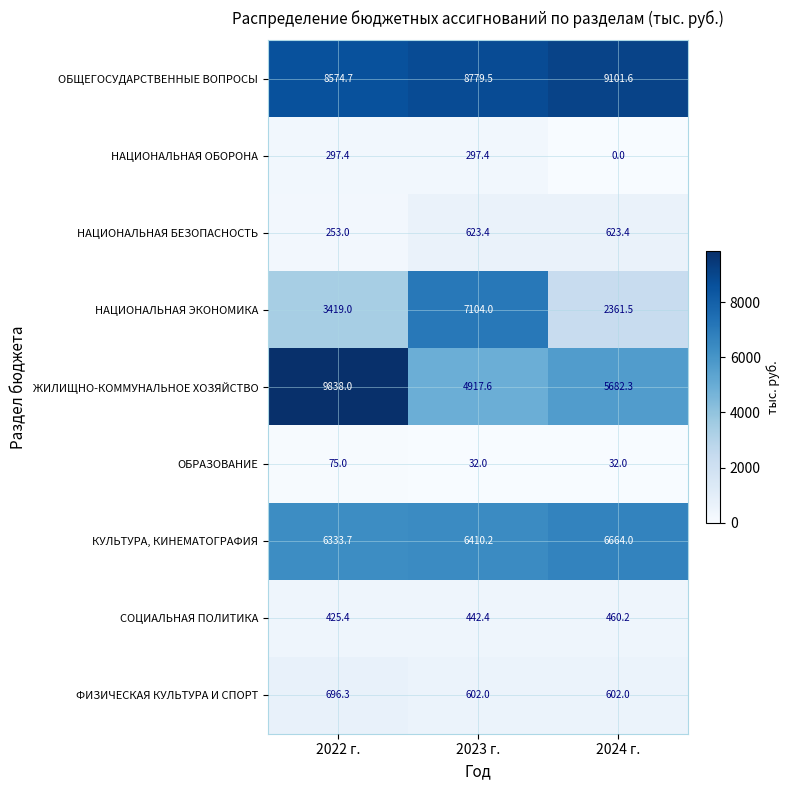

What is the maximum value shown in the chart?

9838.0